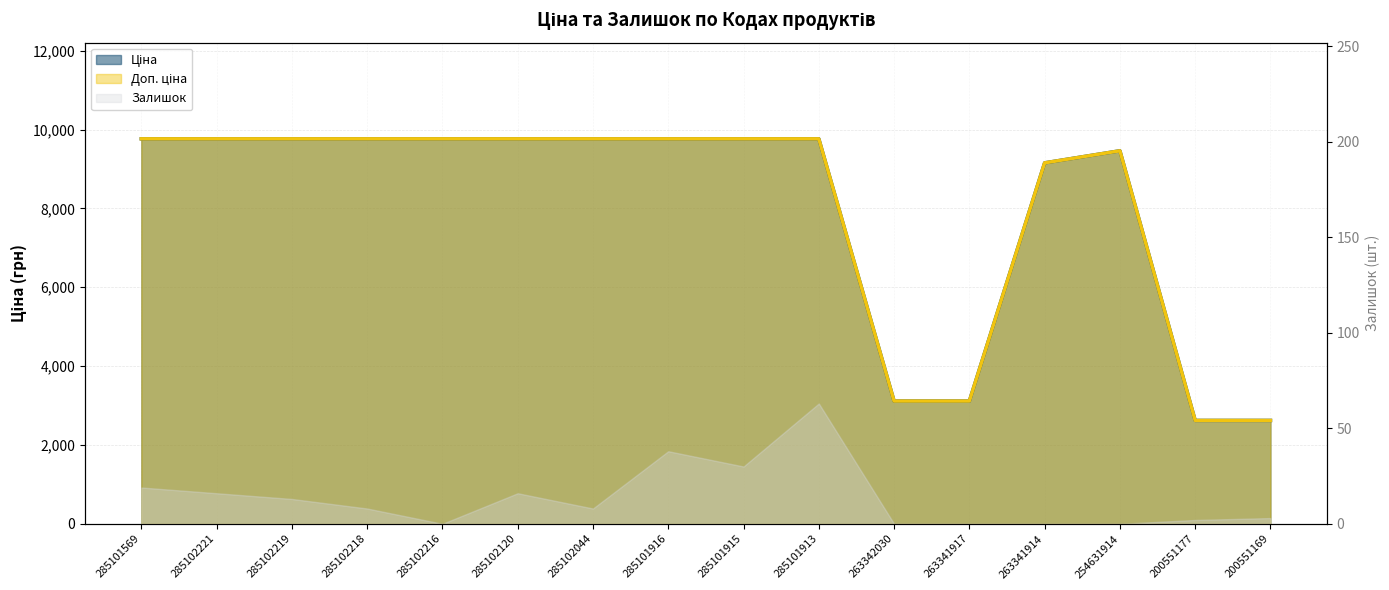

How many data points in Ціна are less than 9764?

6